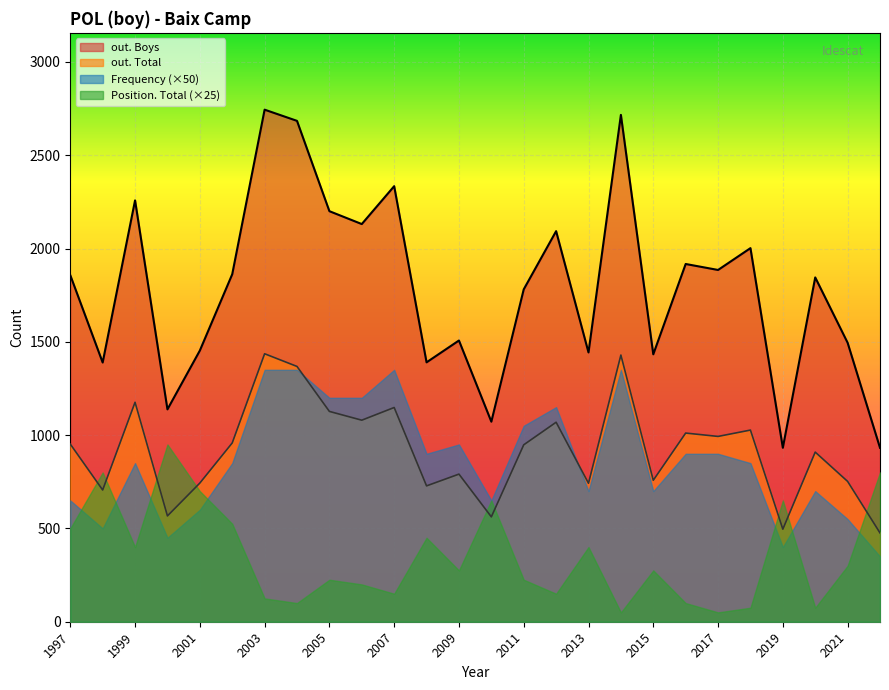

What is the spread (max minus min) of values at 2009?

1232